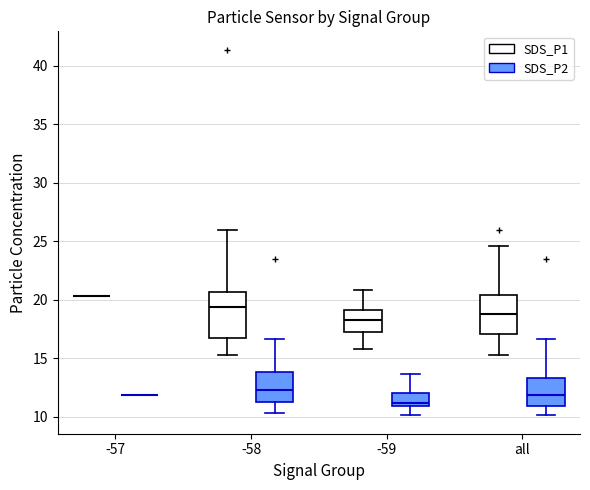

Comparing the boxes themselves (not the whiskers), which one is the tallest?

-58 (SDS_P1)